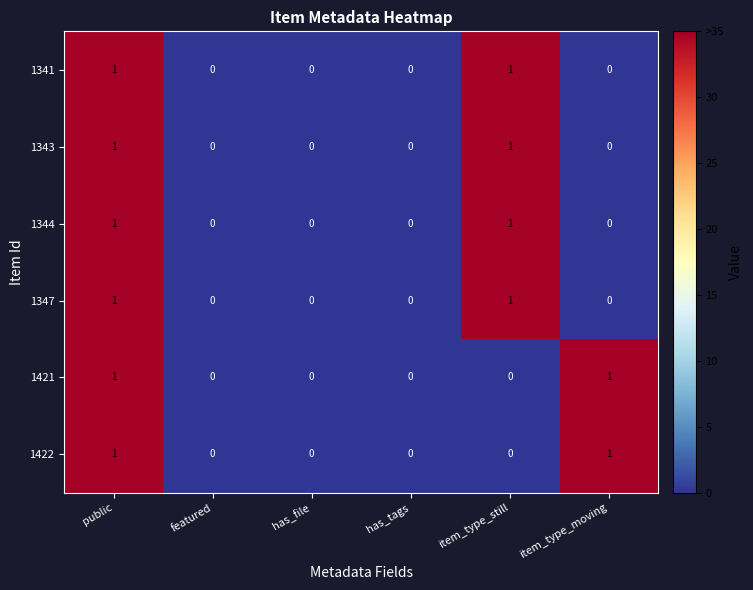

The 1343 series shows 1 at item_type_still. True or false?

True